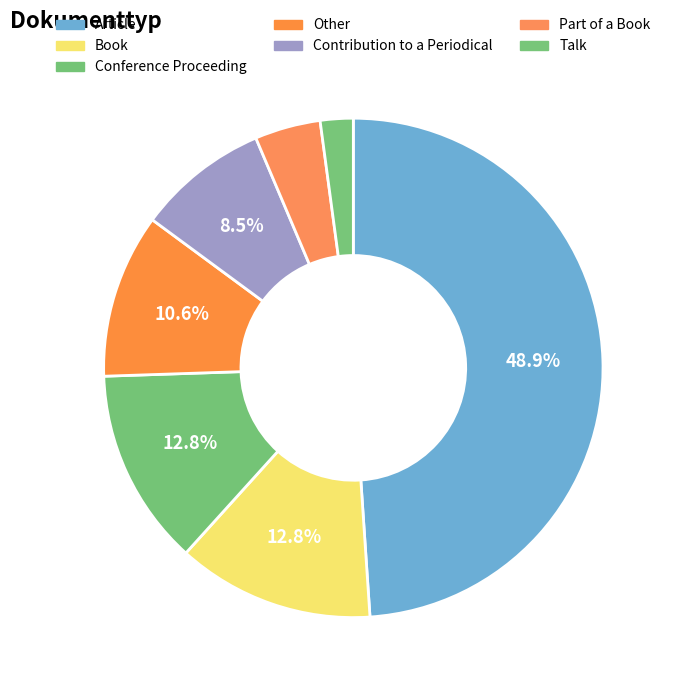

Which has a higher value, Part of a Book or Article?

Article